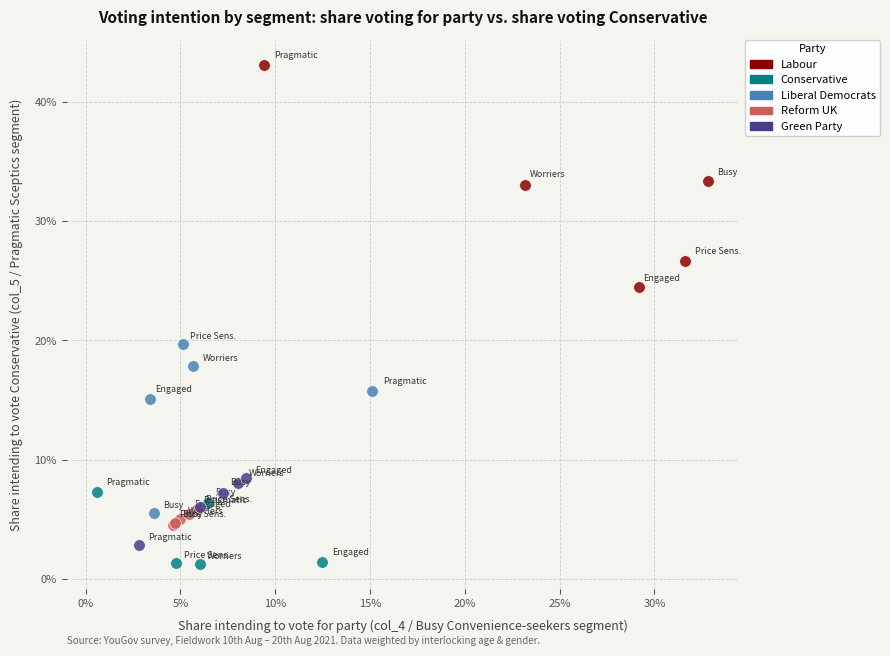

What are all the series names shown in the legend?

Labour, Conservative, Liberal Democrats, Reform UK, Green Party